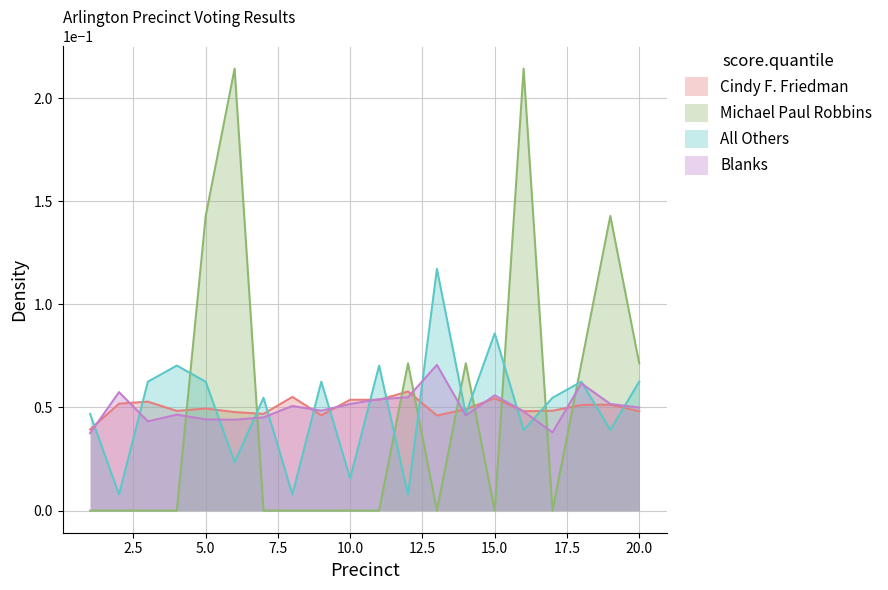

Which series has the largest total across all categories?

Cindy F. Friedman